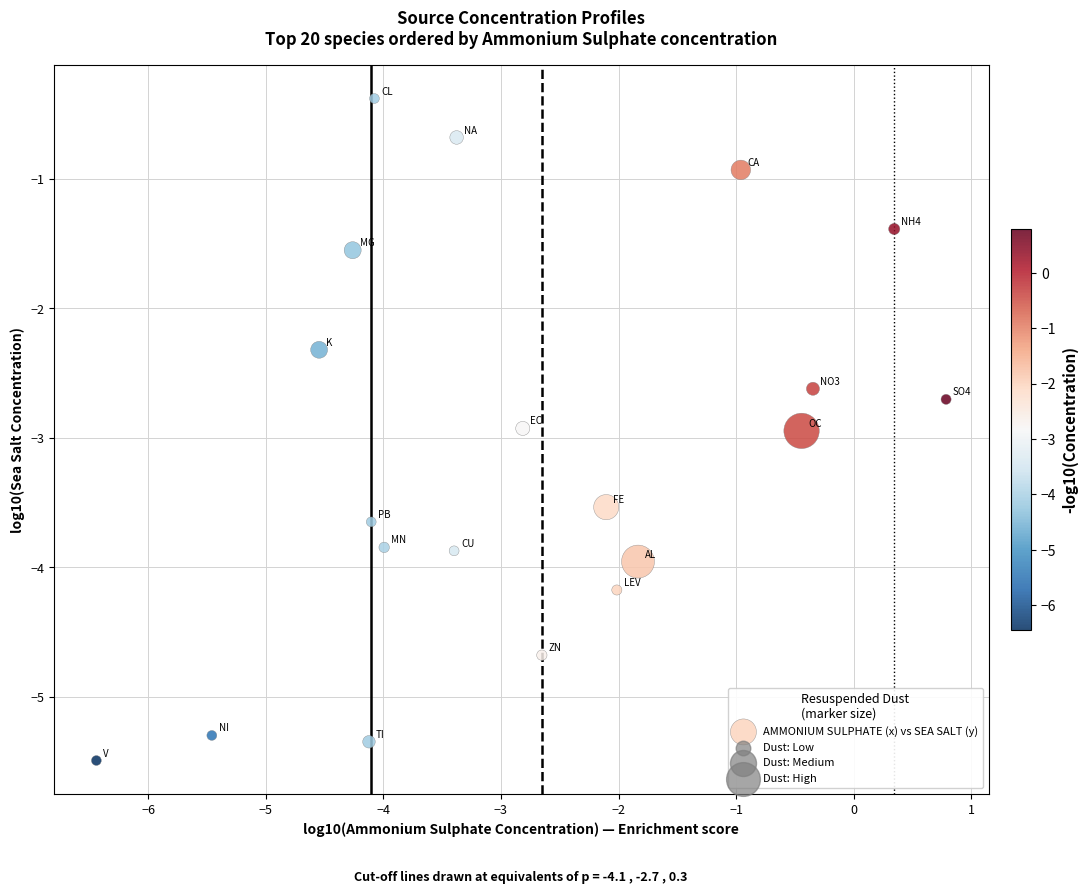

What Y value in the scatter plot is closest to -2?

-2.3